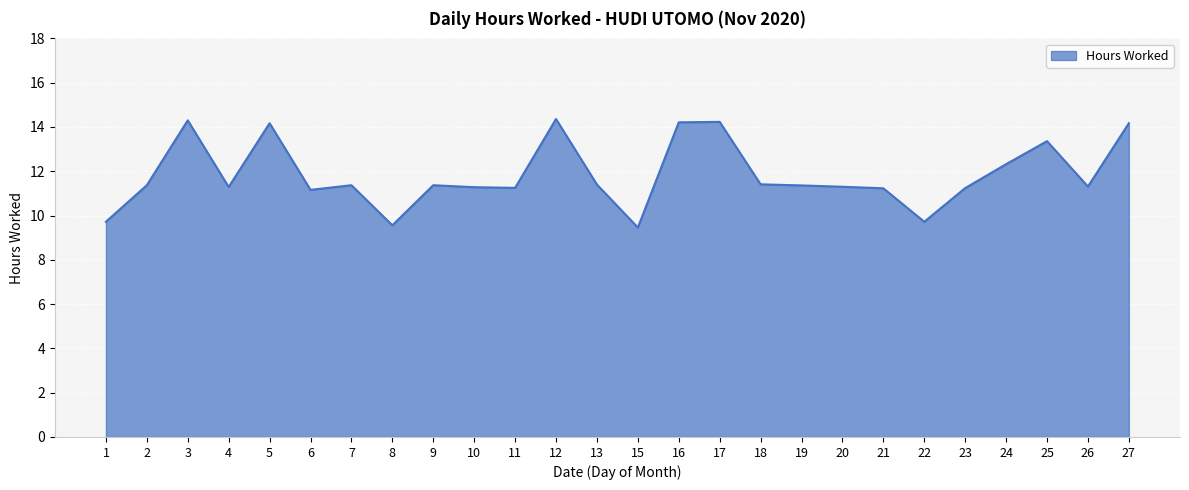

What is the smallest value displayed?

9.5